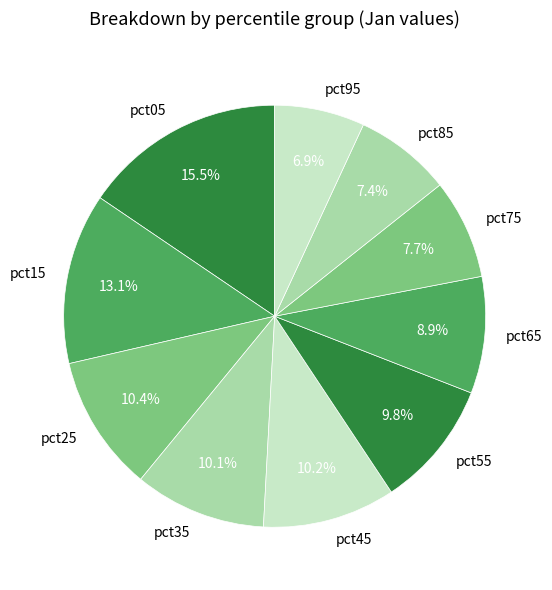

How many segments does this pie chart have?

10